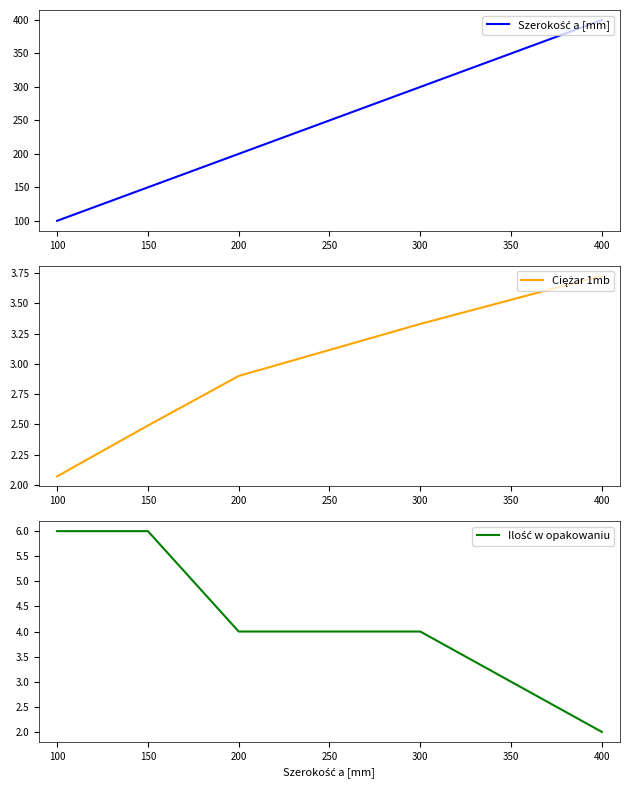

Which series has the largest range (max minus min)?

Szerokość a [mm]